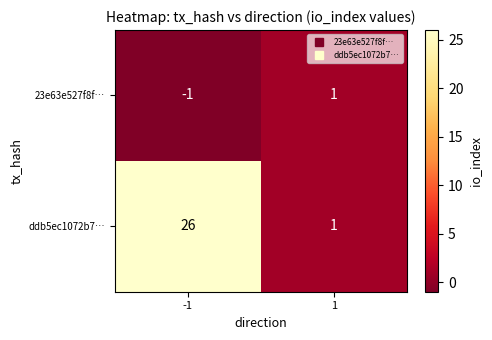

Rank the series by their average value, from lowest to highest.

23e63e527f8f…, ddb5ec1072b7…